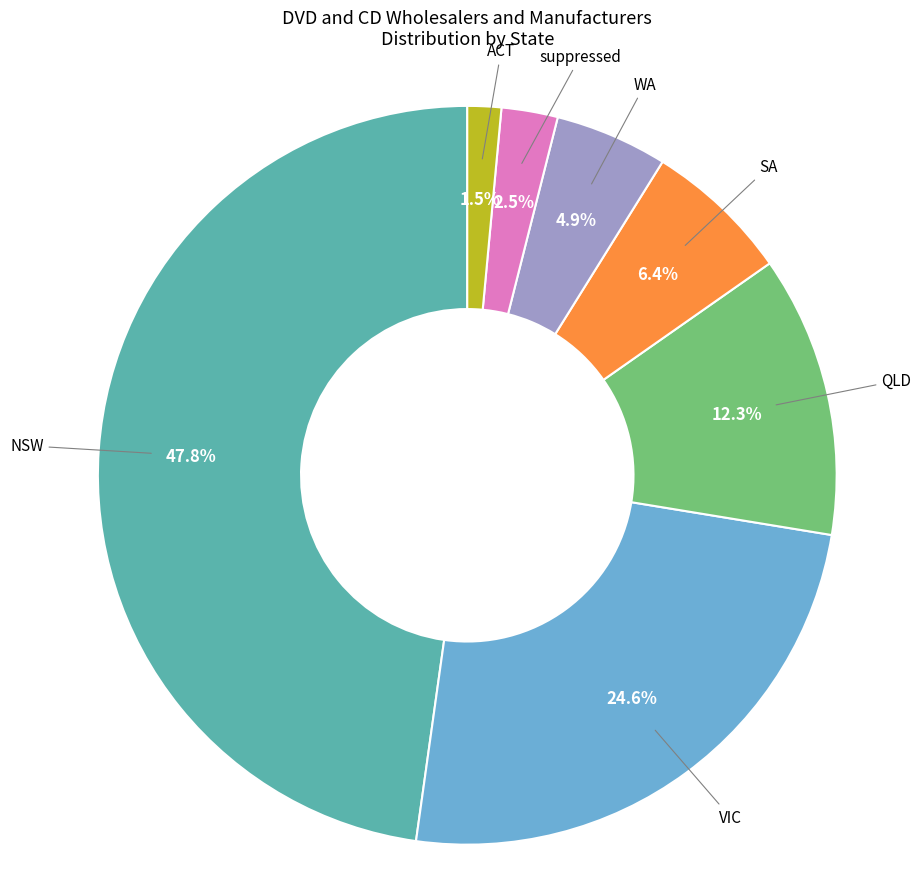

To the nearest percent, what is the average slice percentage?

14%